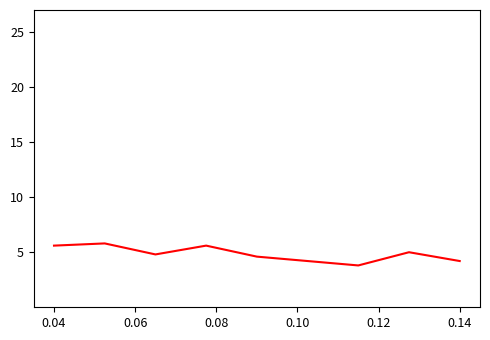

How many values are below 4?

1